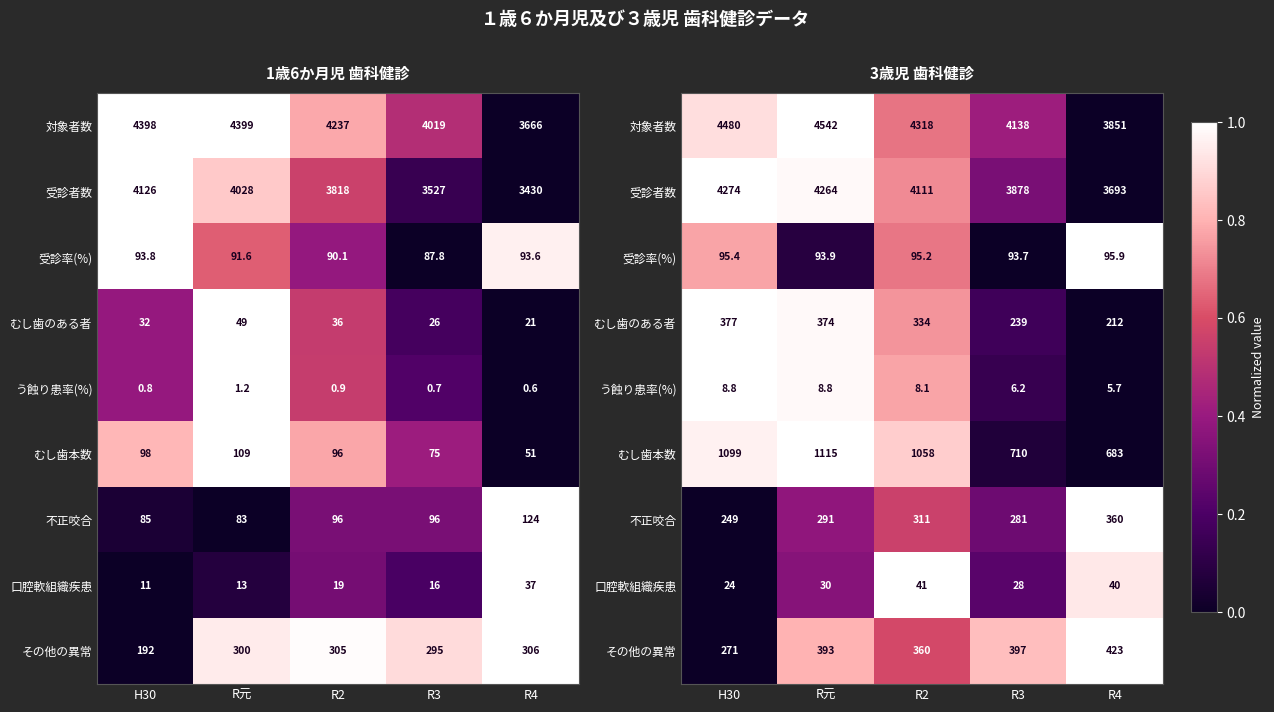

List the labels in order of 不正咬合 value, smallest first.

H30, R3, R元, R2, R4